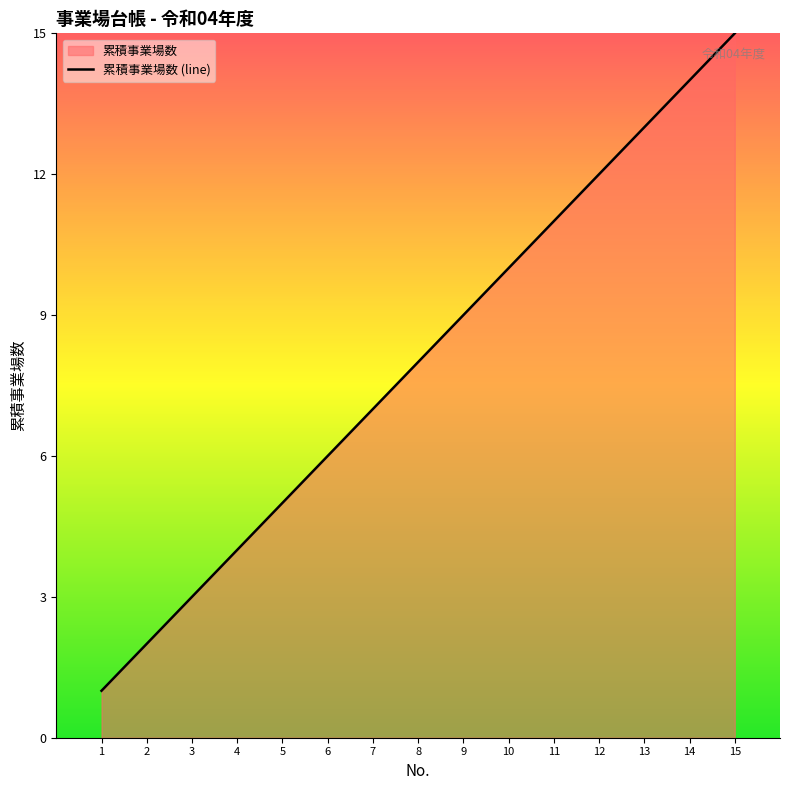

True or false: the data shows 8 at 14.

False